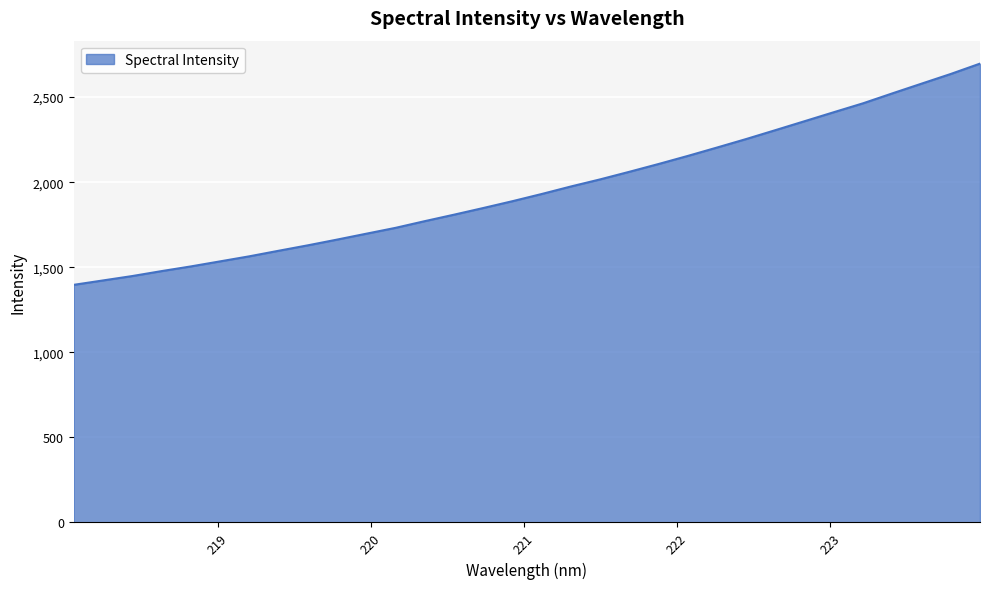

What is the greatest value displayed?

2696.8